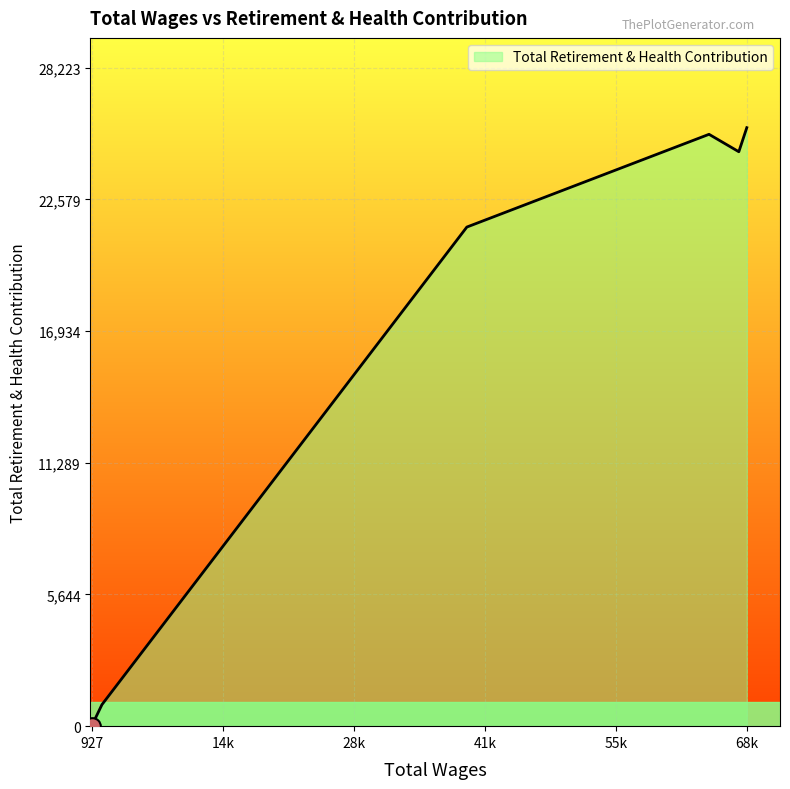

What is the sum of all values?

97995